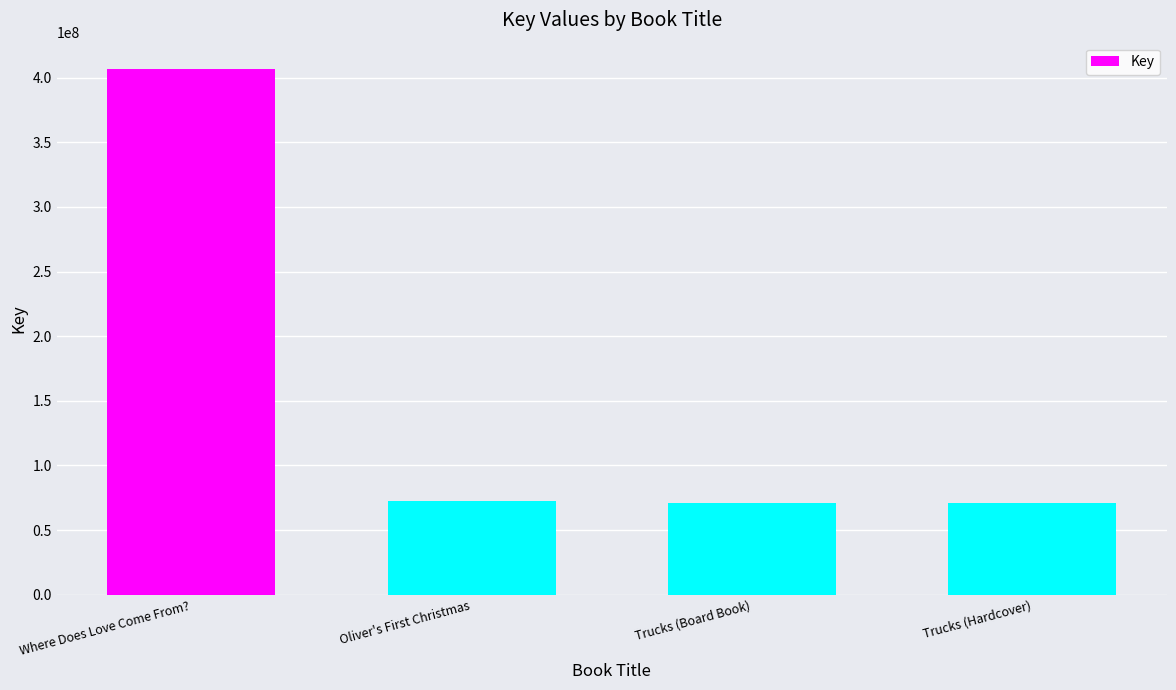

Where does the data first go above 72468009?

Where Does Love Come From?